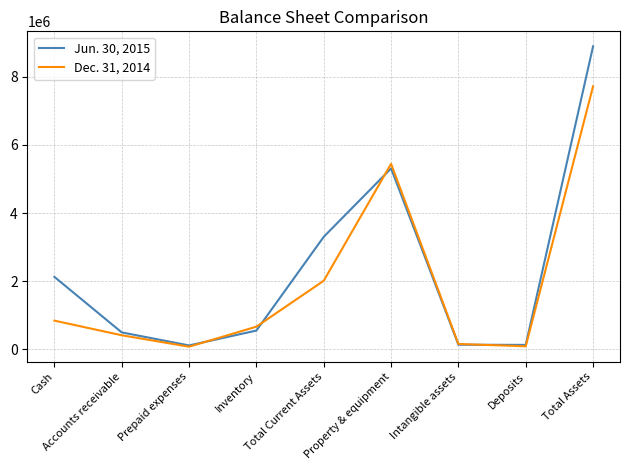

Rank the series at Total Current Assets from lowest to highest value.

Dec. 31, 2014, Jun. 30, 2015